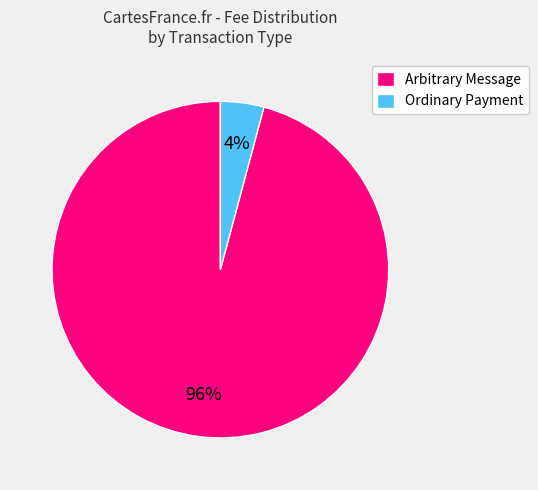

Which slice represents more than half of the pie?

Arbitrary Message